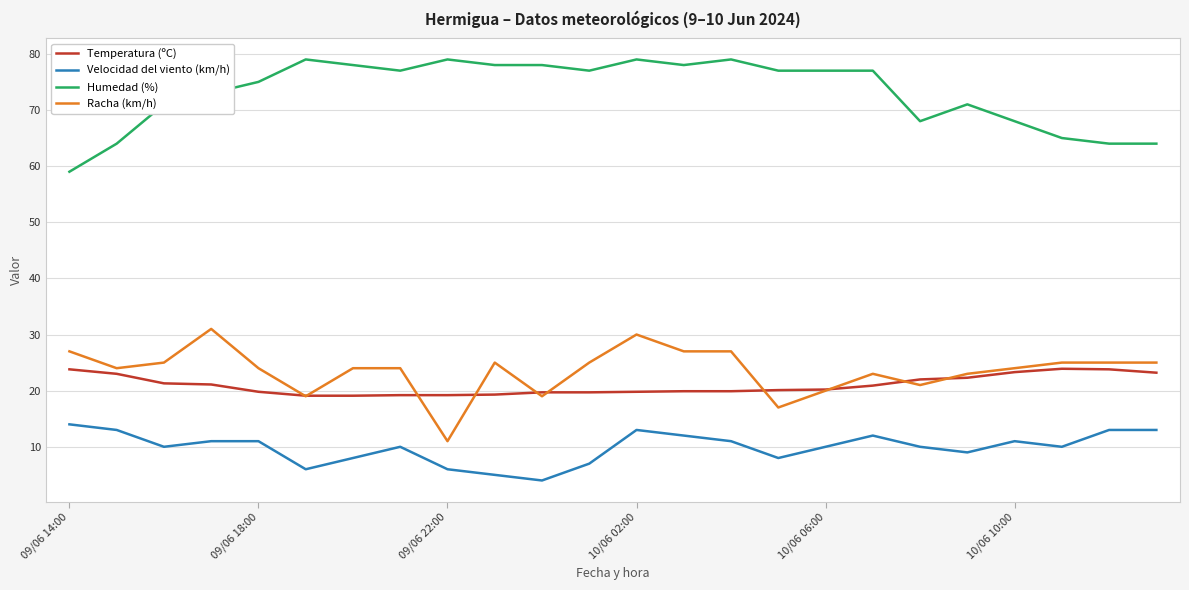

True or false: Temperatura (ºC) and Velocidad del viento (km/h) cross at least once.

False